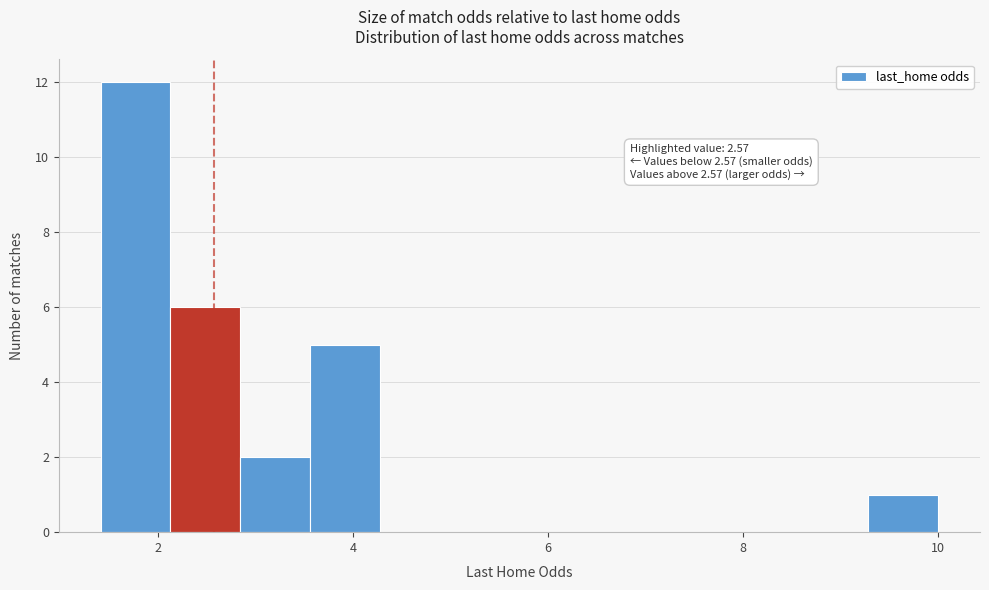

Read against the x-axis, roughly where is the centre of the tallest bar?

1.8